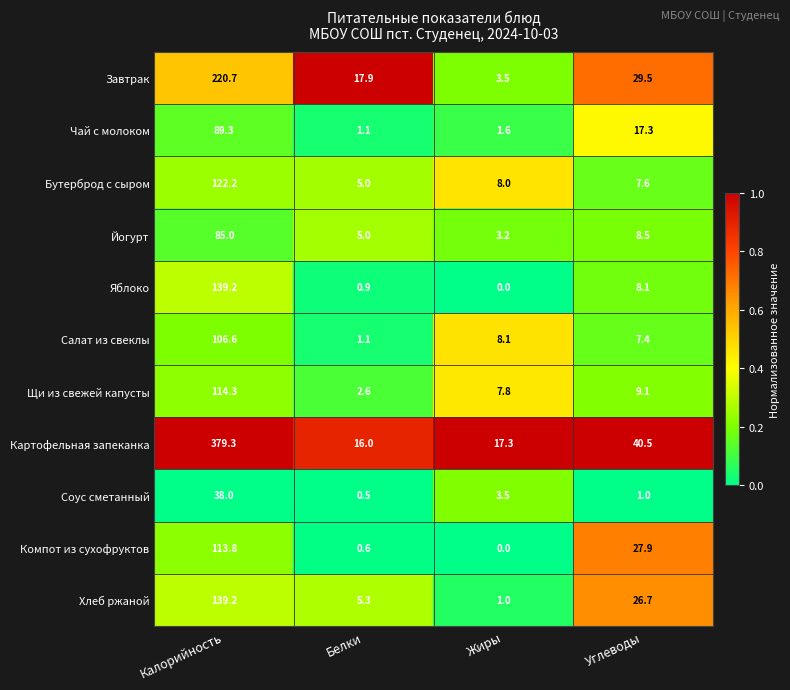

Is the value of Соус сметанный at Калорийность greater than the value of Бутерброд с сыром at Калорийность?

No